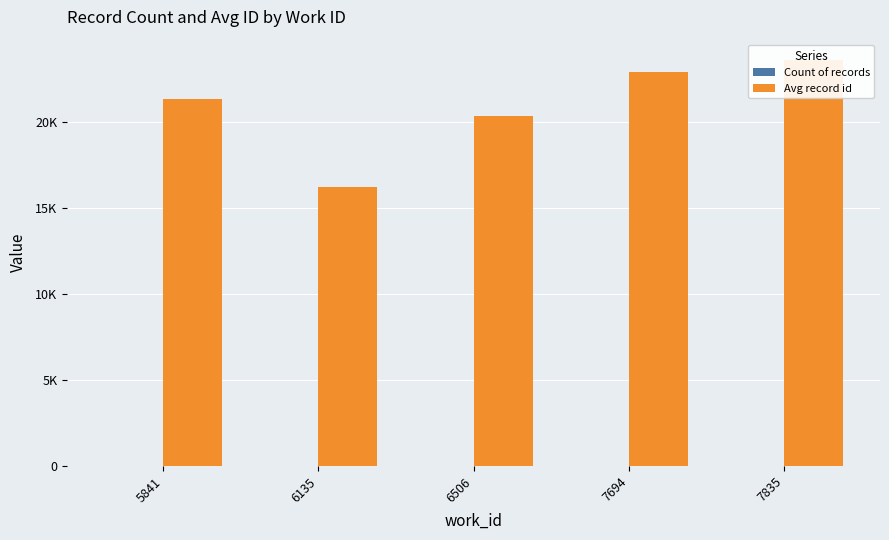

What is the minimum value for Count of records?

1.0